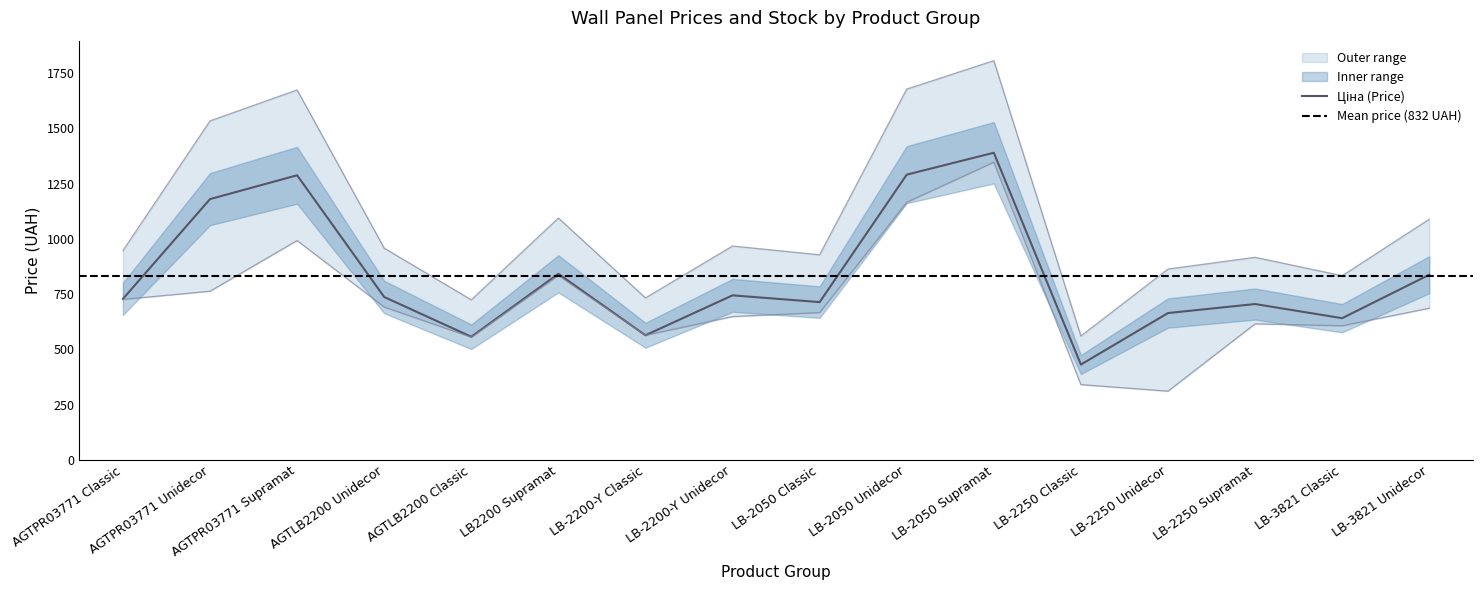

At which category does the chart reach its peak across all series?

LB-2050 Supramat